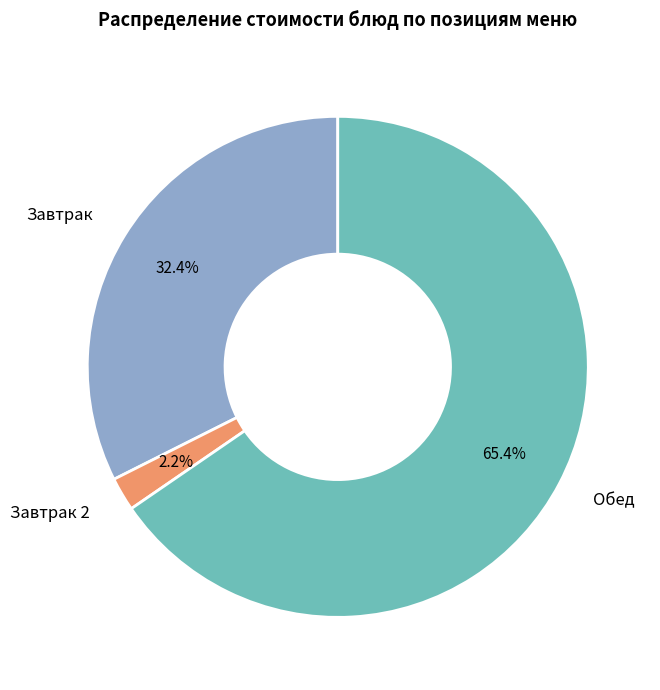

Is there any slice that represents more than half of the pie?

Yes